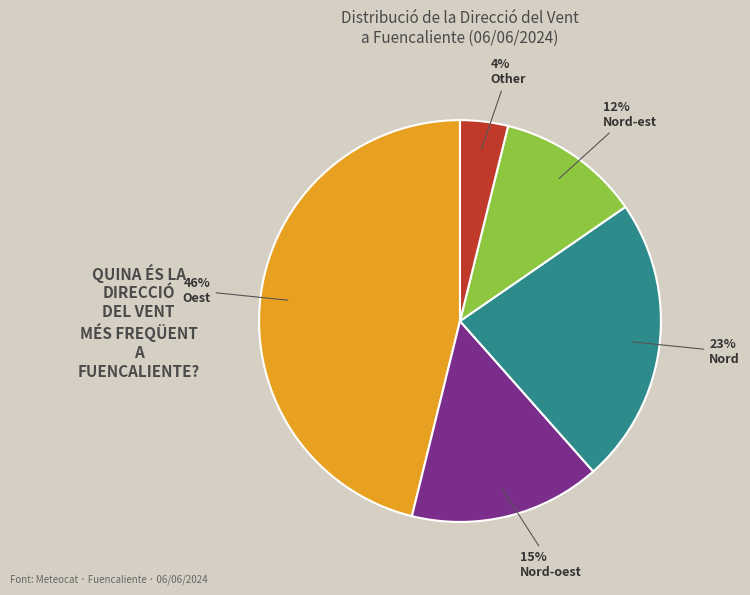

Does Oest account for over 50% of the chart?

No